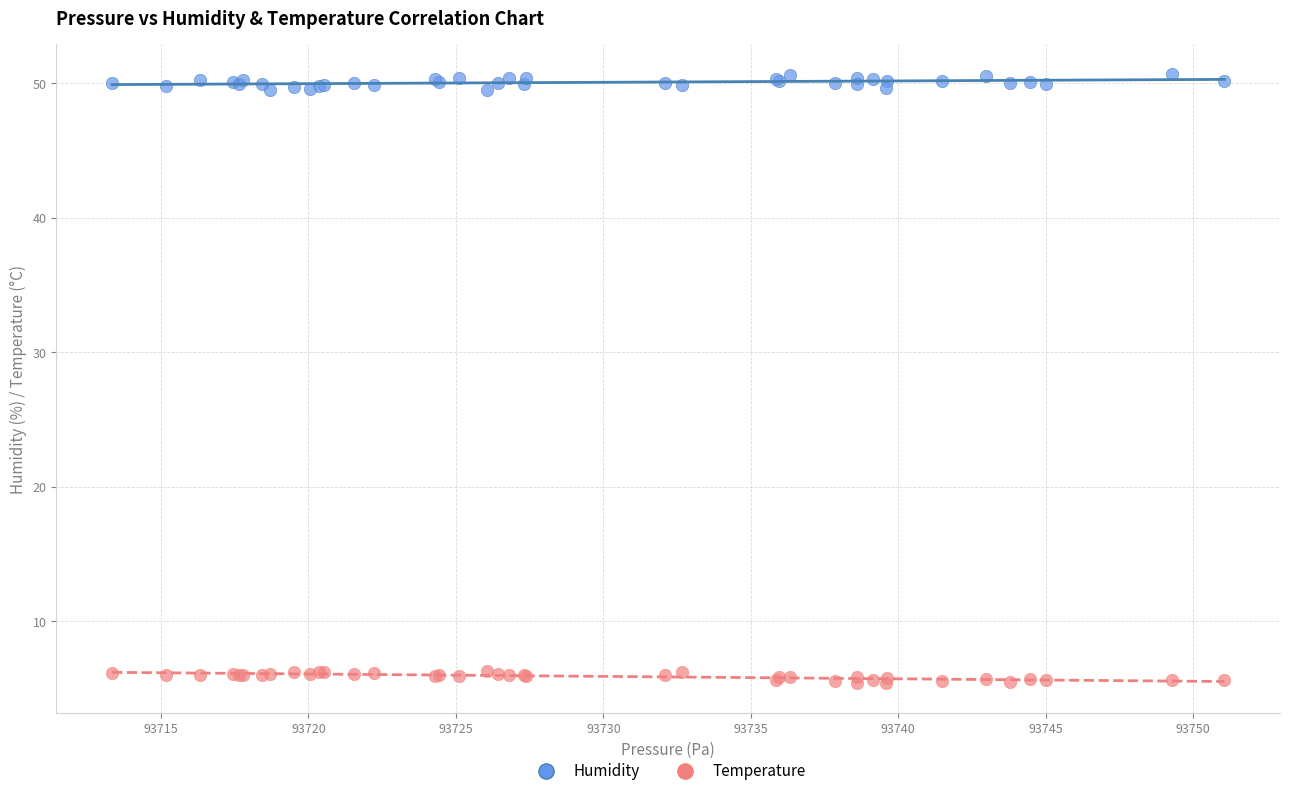

What is the X range (max minus min) for the scatter plot?

37.7